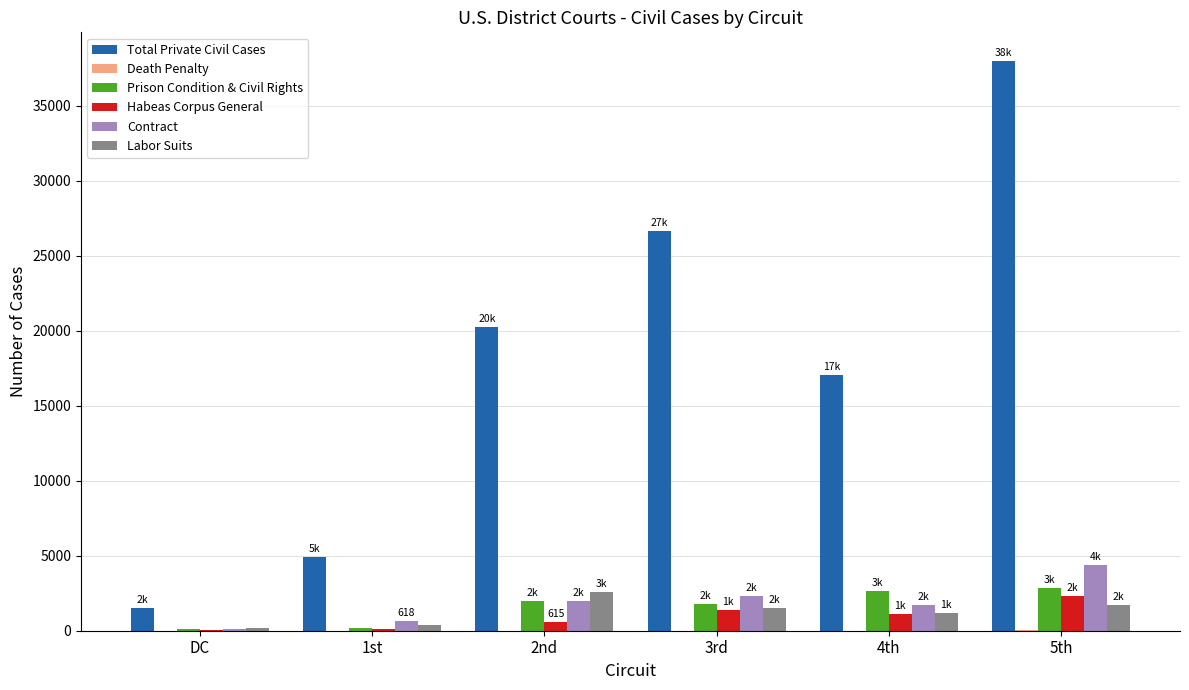

Where does the Labor Suits series first go above 1534?

2nd